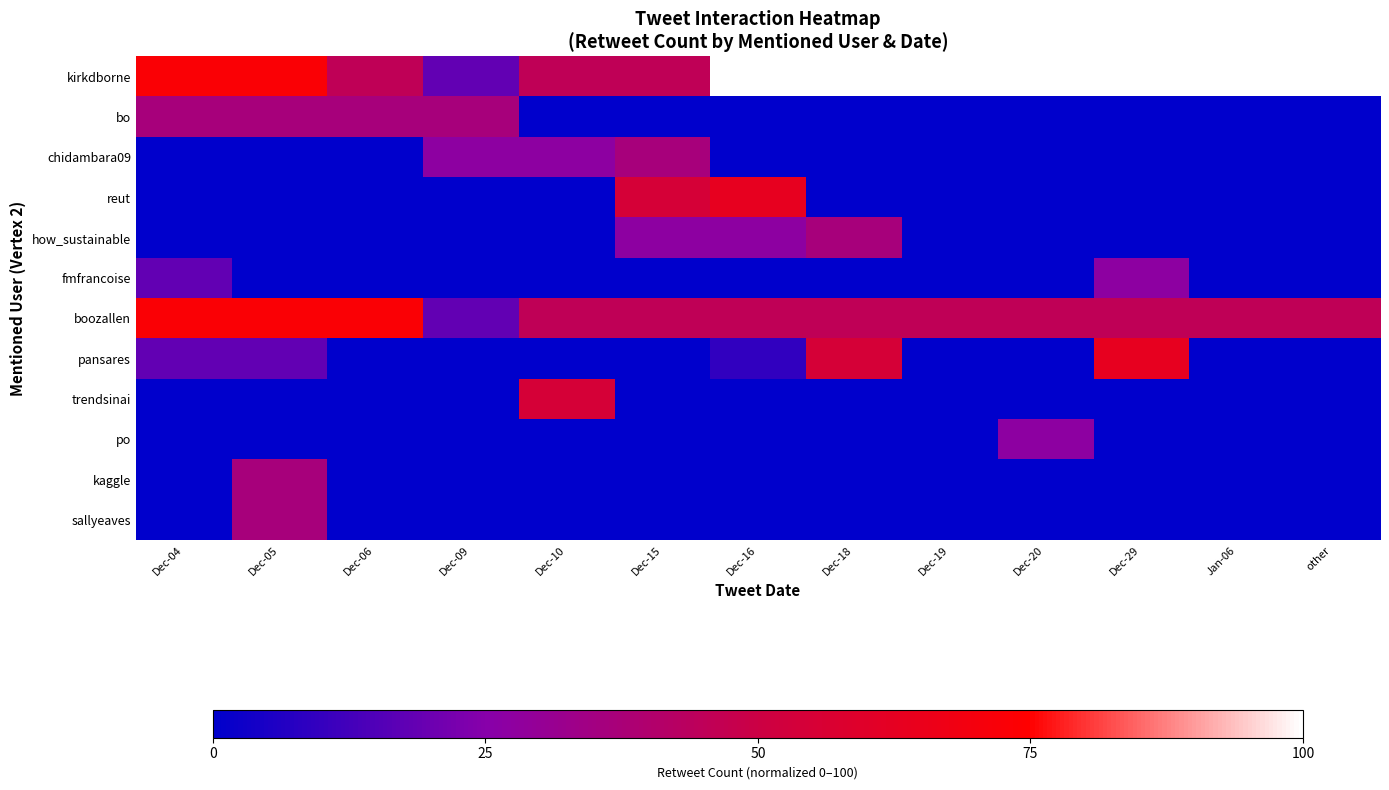

Rank the series at Jan-06 from lowest to highest value.

bo, chidambara09, reut, how_sustainable, fmfrancoise, pansares, trendsinai, po, kaggle, sallyeaves, boozallen, kirkdborne